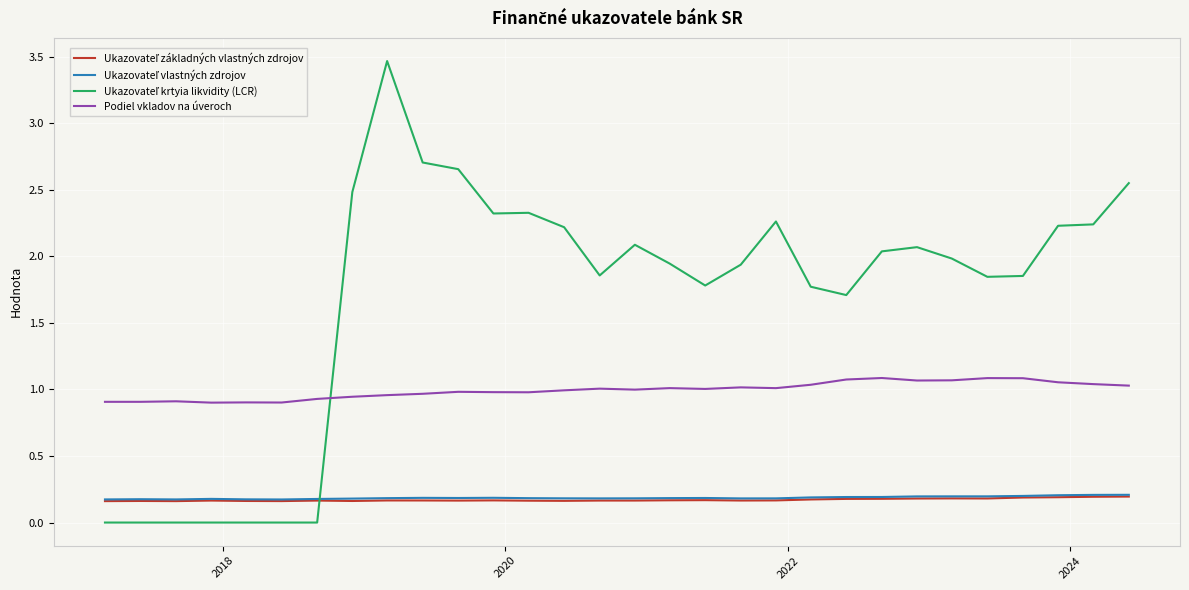

What is the maximum value shown in the chart?

3.5